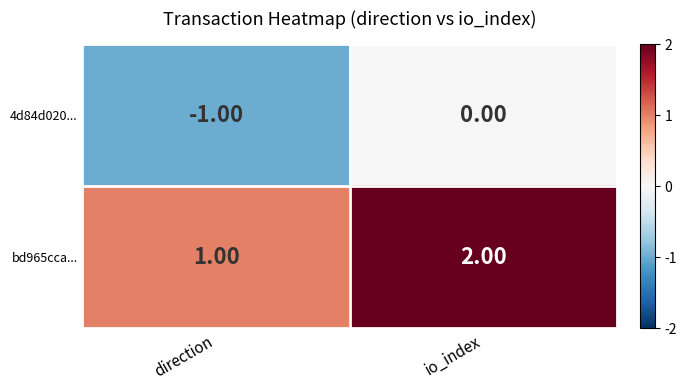

Count the number of data series in this chart.

2